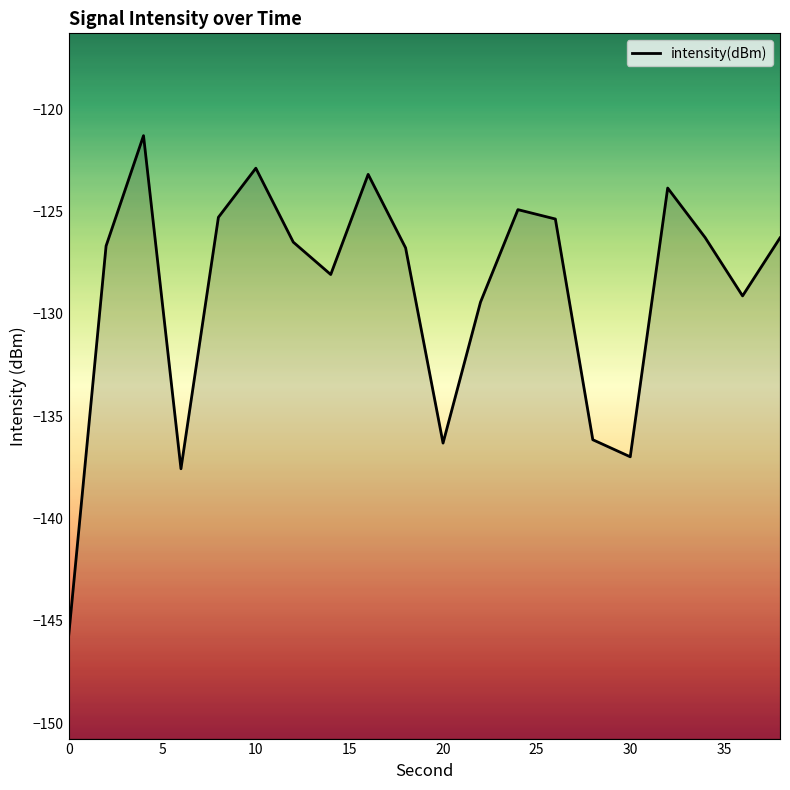

True or false: the data has more than 1 interior local peaks.

True